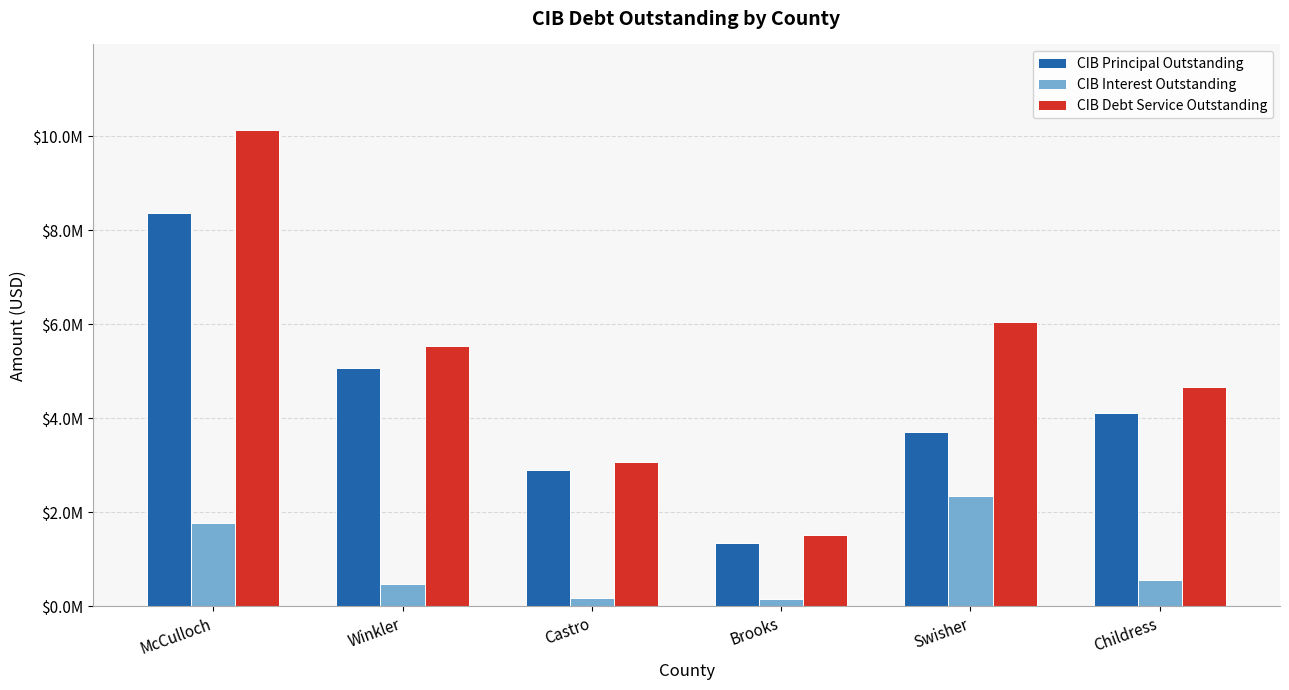

True or false: CIB Interest Outstanding has a value of 1033384.6 at Swisher.

False